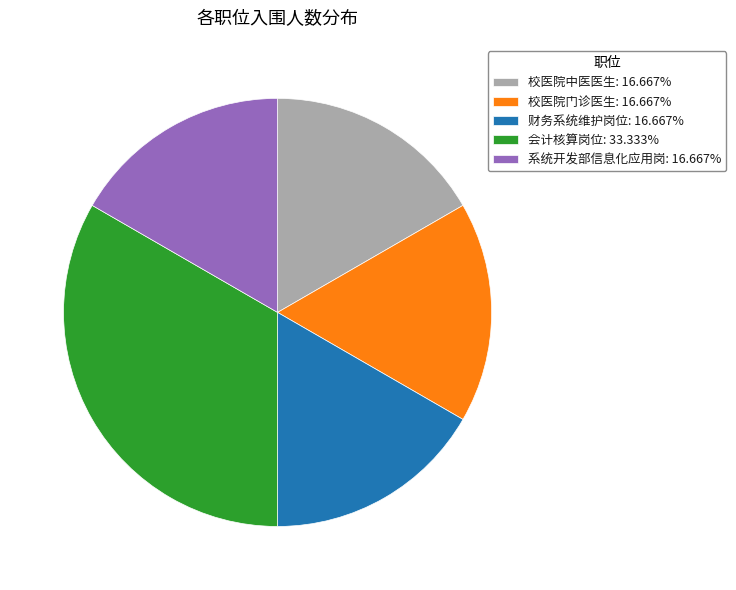

Do 财务系统维护岗位: 16.667% and 校医院门诊医生: 16.667% together represent more than half of the pie?

No